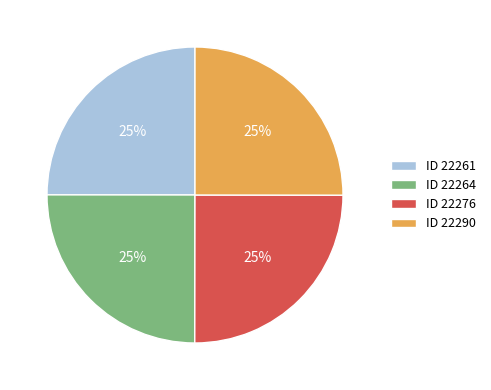

To the nearest percent, what is the combined percentage of ID 22290 and ID 22261?

50%